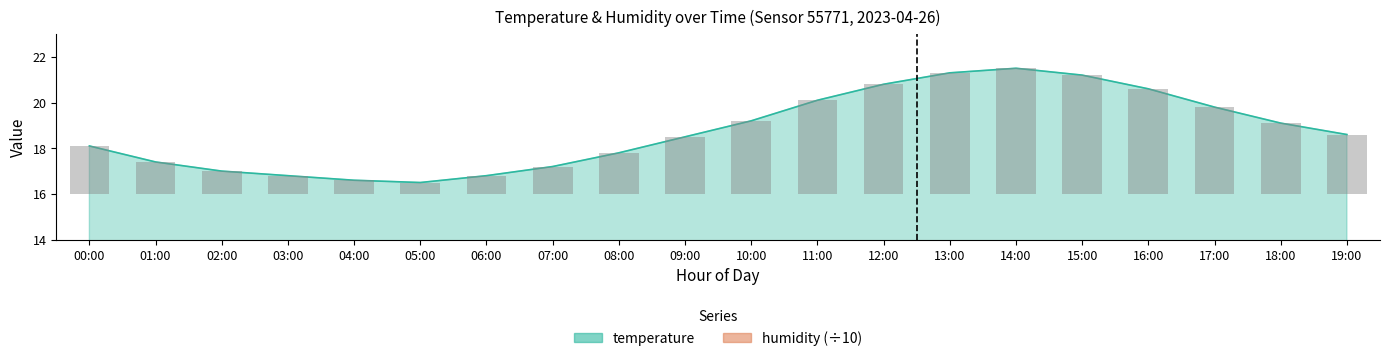

What is the highest value of the temperature series?

21.5